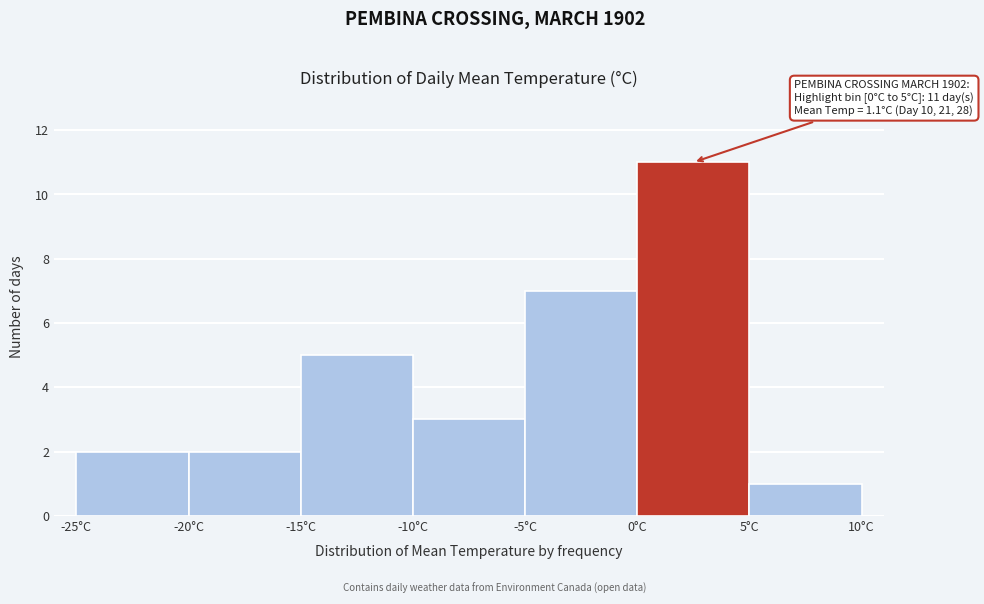

Which range on the x-axis has the tallest bar?

0 to 5